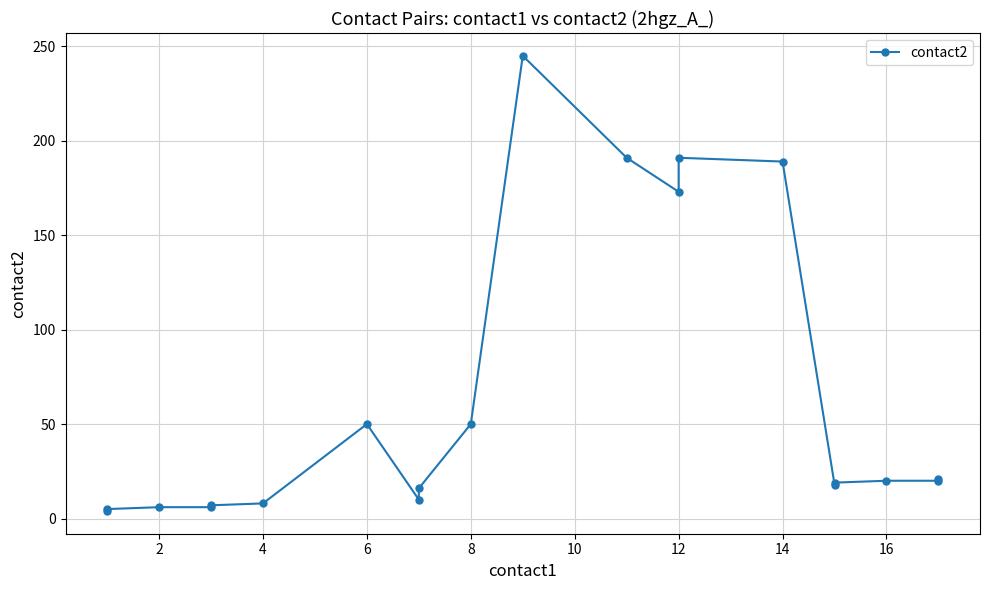

Is it true that the value at 6 is 10?

False